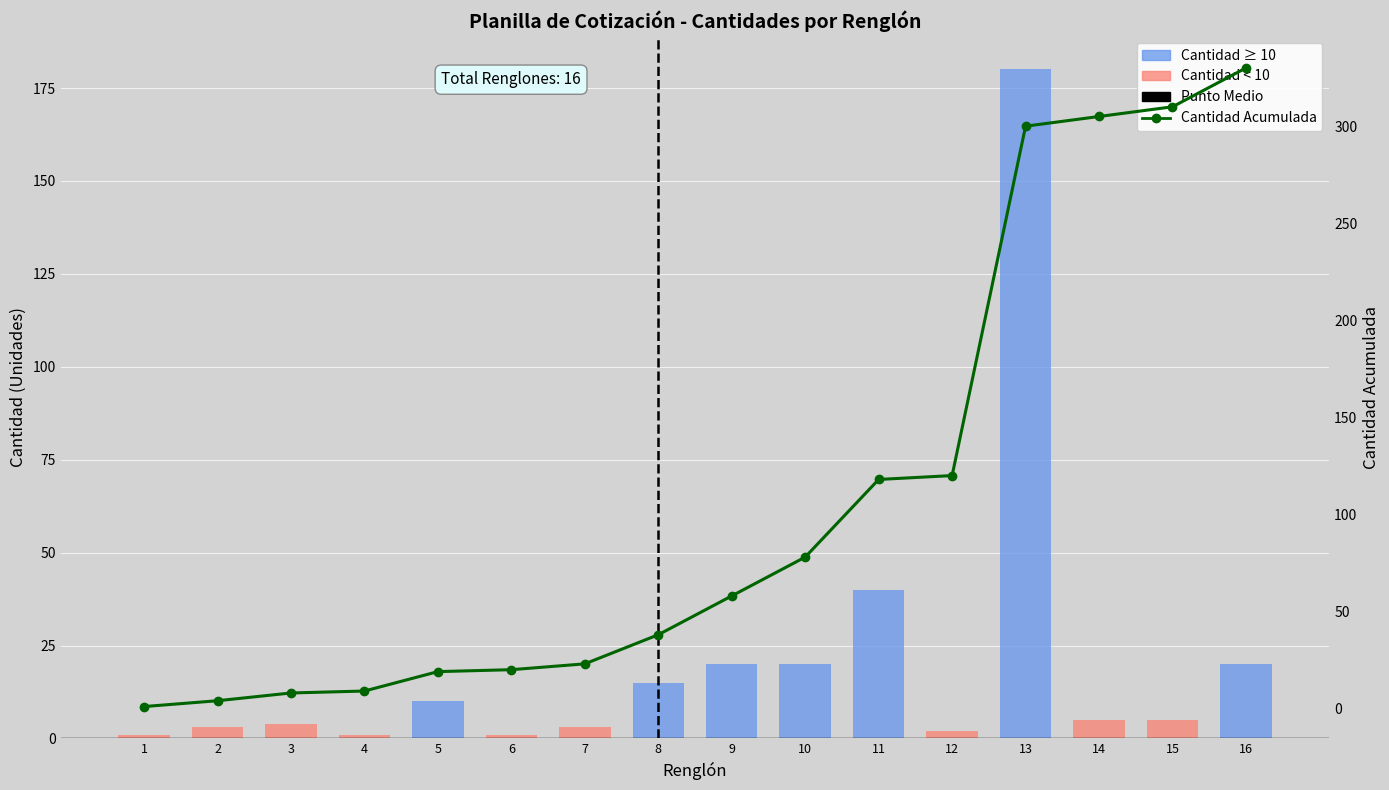

List the labels in order of value, smallest first.

1, 4, 6, 12, 2, 7, 3, 14, 15, 5, 8, 9, 10, 16, 11, 13